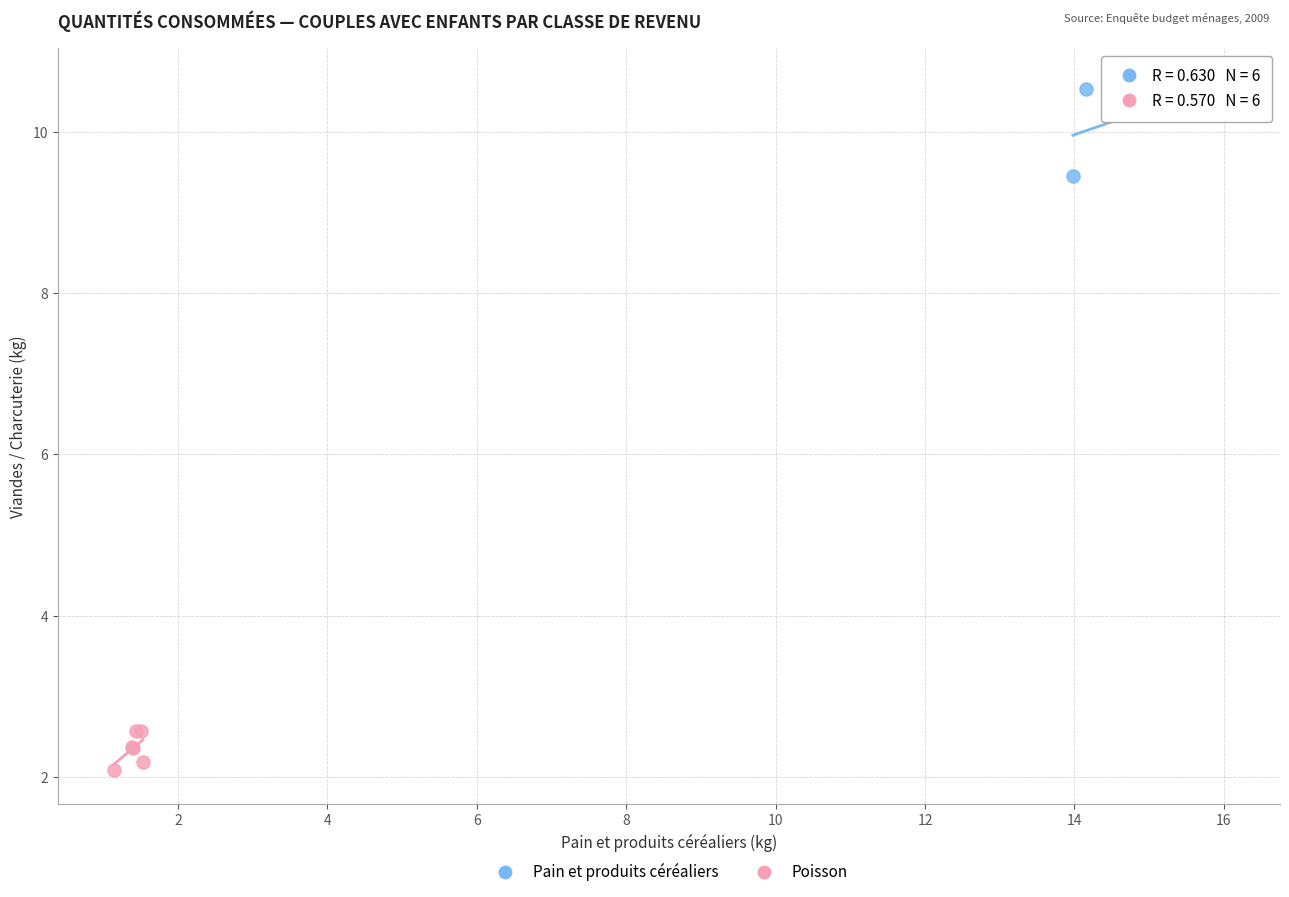

Which series has the widest spread of Y values?

Pain et produits céréaliers